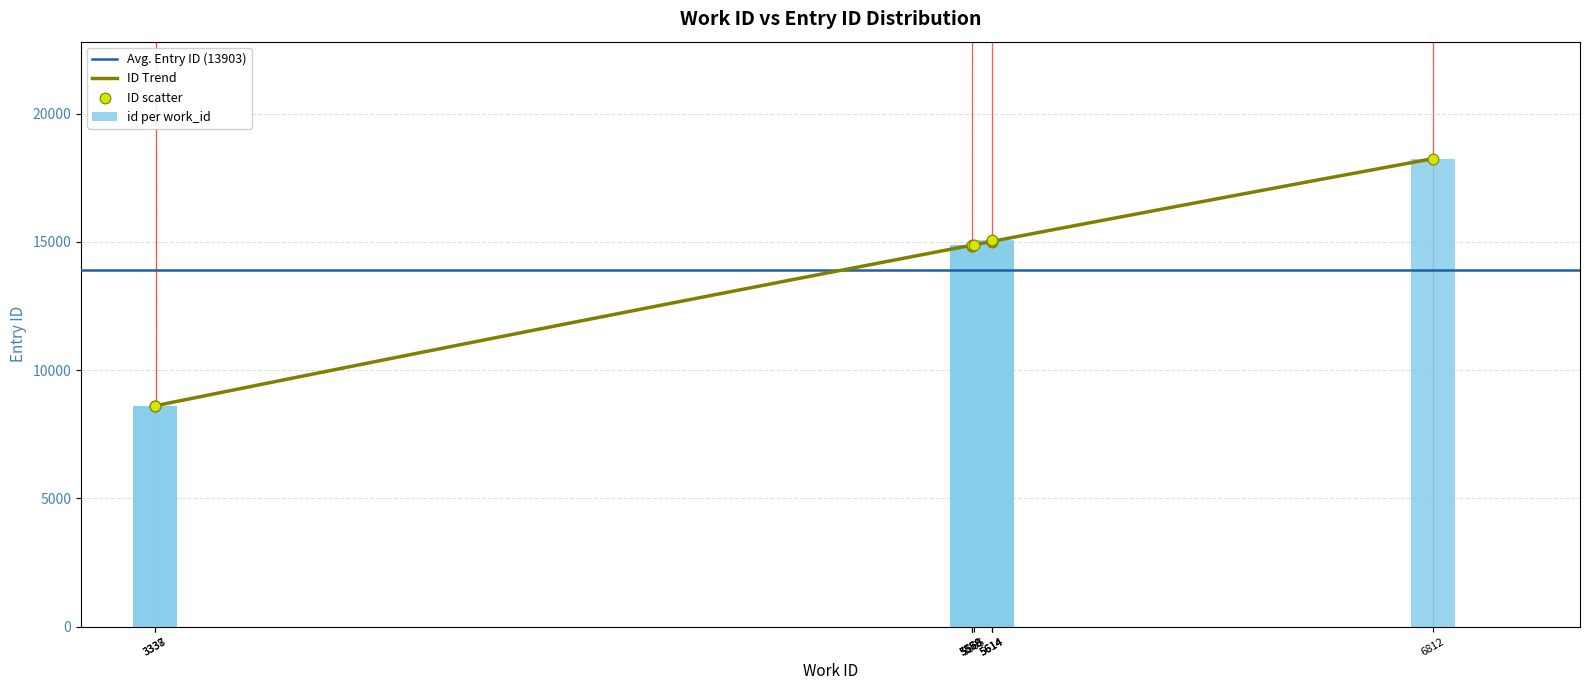

Which has a higher value, 5614 or 5565?

5614